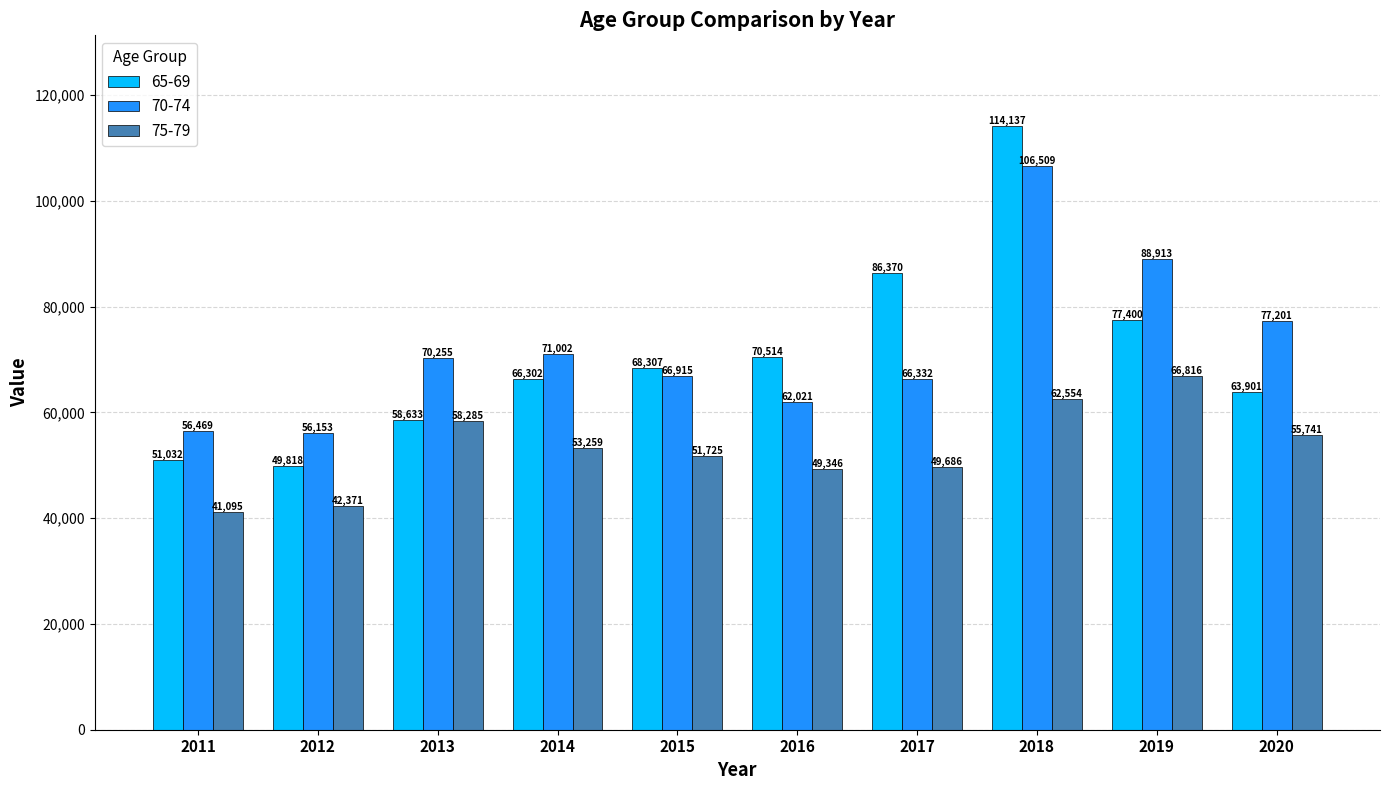

What are all the series names shown in the legend?

65-69, 70-74, 75-79